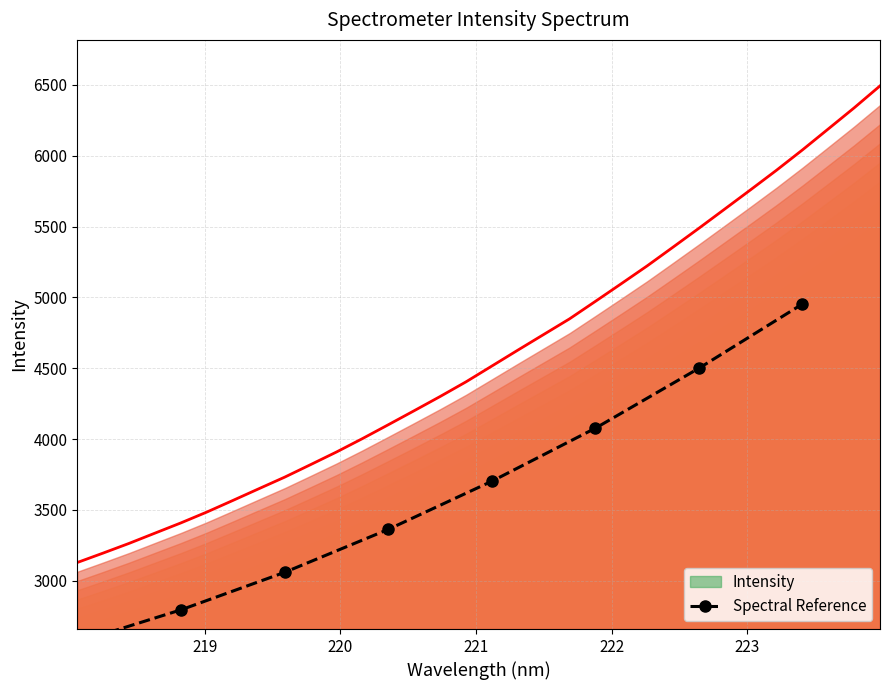

Approximately how many times larger is the value at 222 compared to 223?

0.9